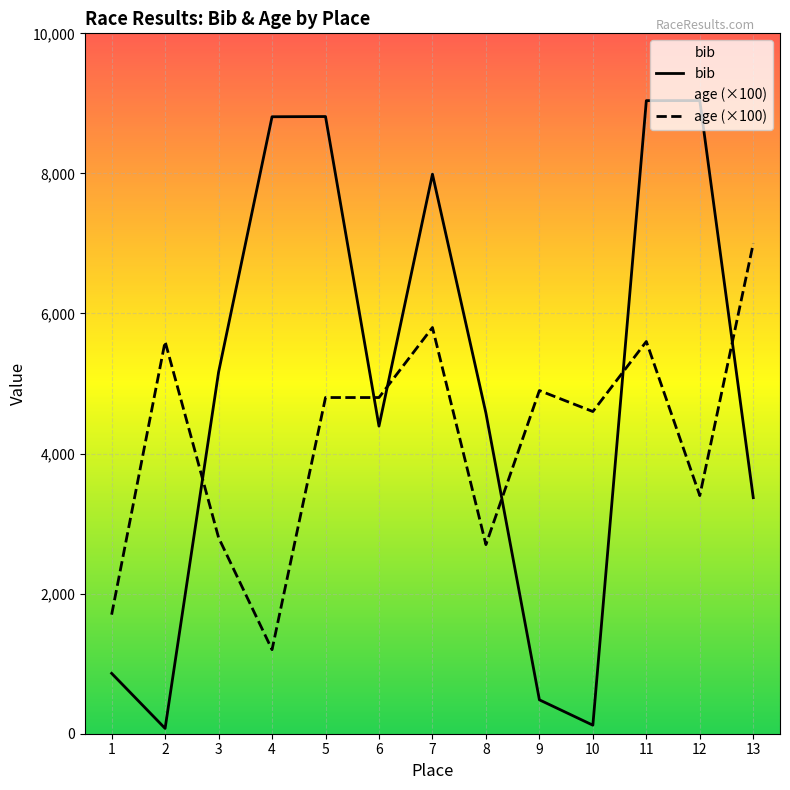

Rank the series by their maximum value, from highest to lowest.

bib, age (×100)